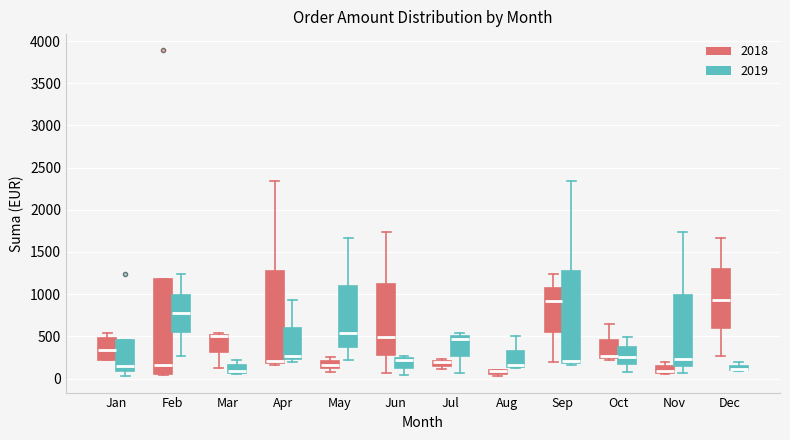

Where is the lower edge of the box for Mar (2019) on the y-axis? The values are not printed on the chart, so give them approximately, as read against the axis.

50